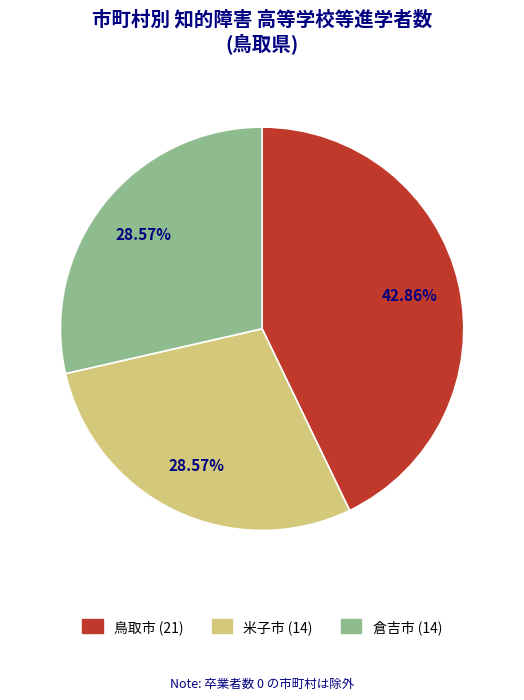

Which has a higher value, 鳥取市 (21) or 倉吉市 (14)?

鳥取市 (21)